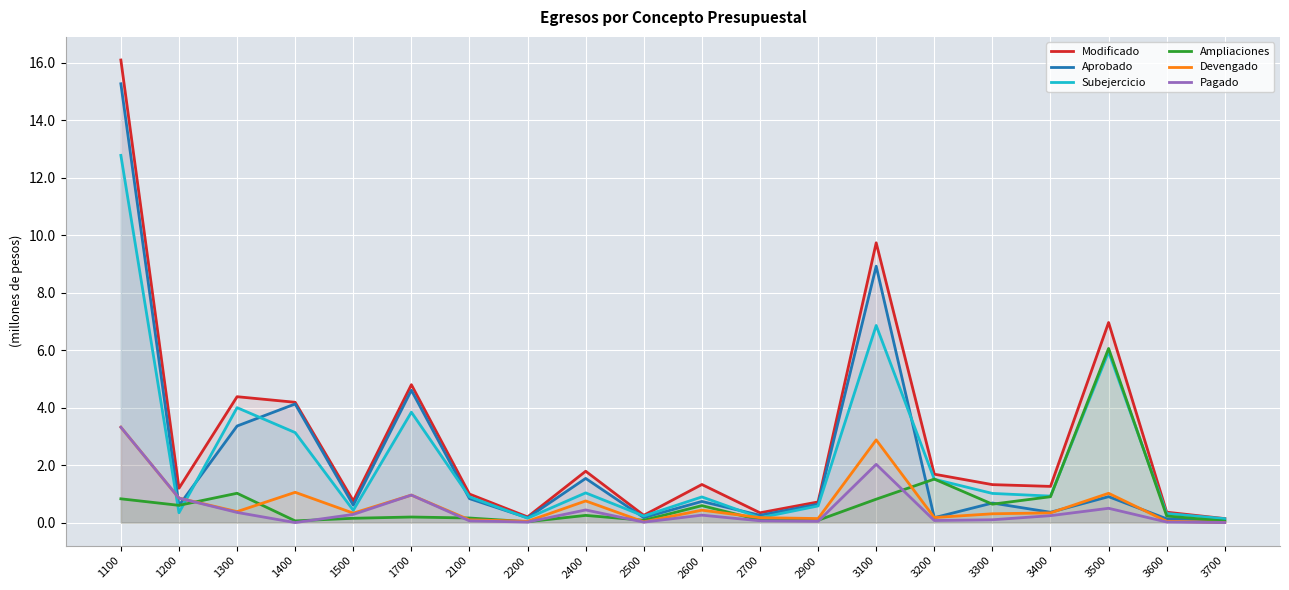

Where does the Devengado series first go above 337932?

1100